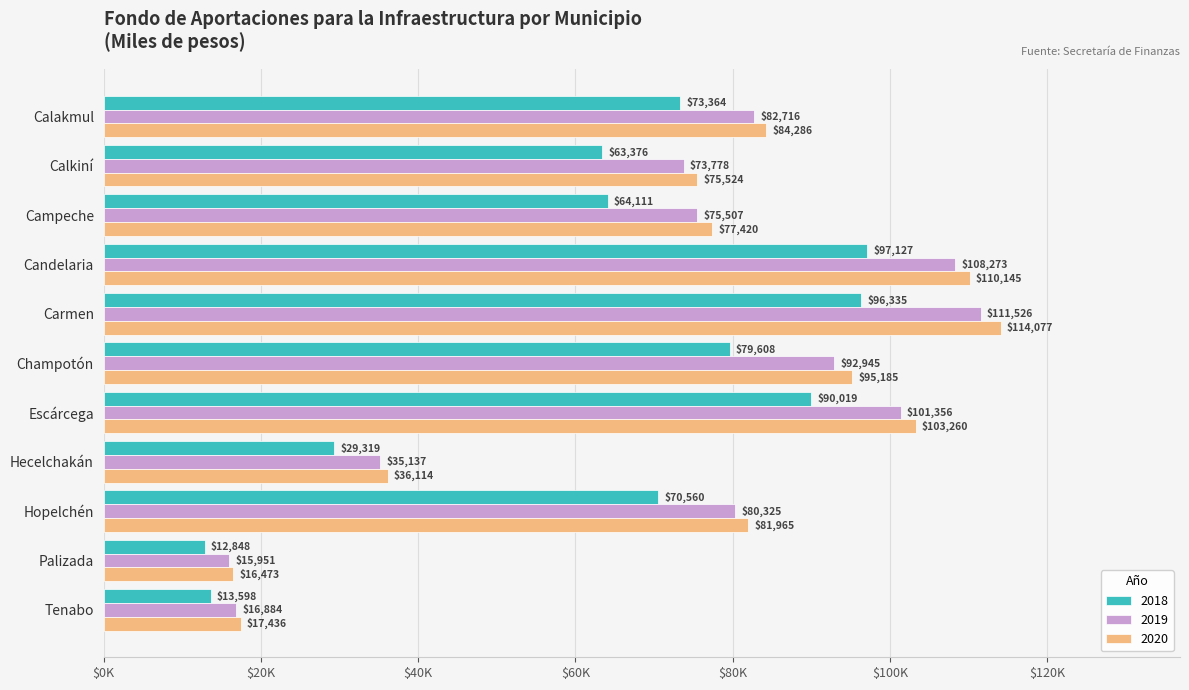

What are all the series names shown in the legend?

2018, 2019, 2020